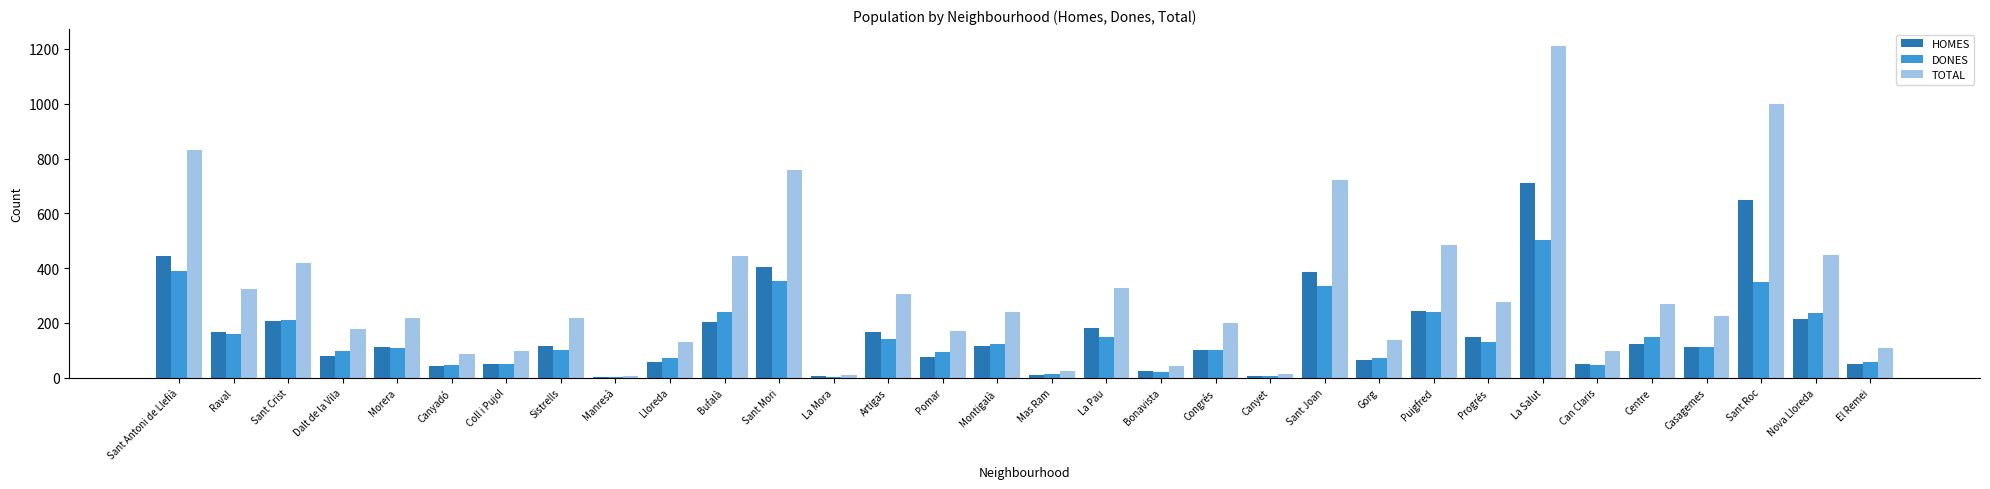

Which category has the highest value in the DONES series?

La Salut